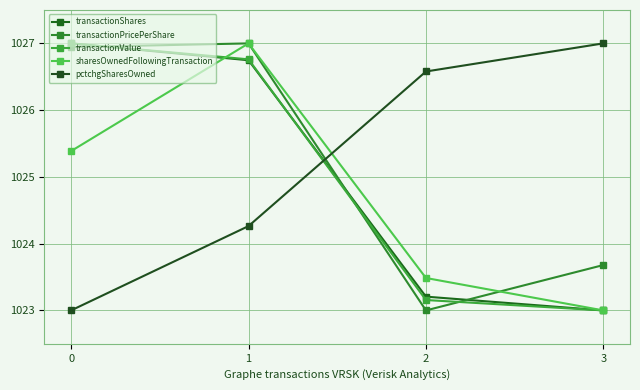

What is the minimum value shown in the chart?

1023.0